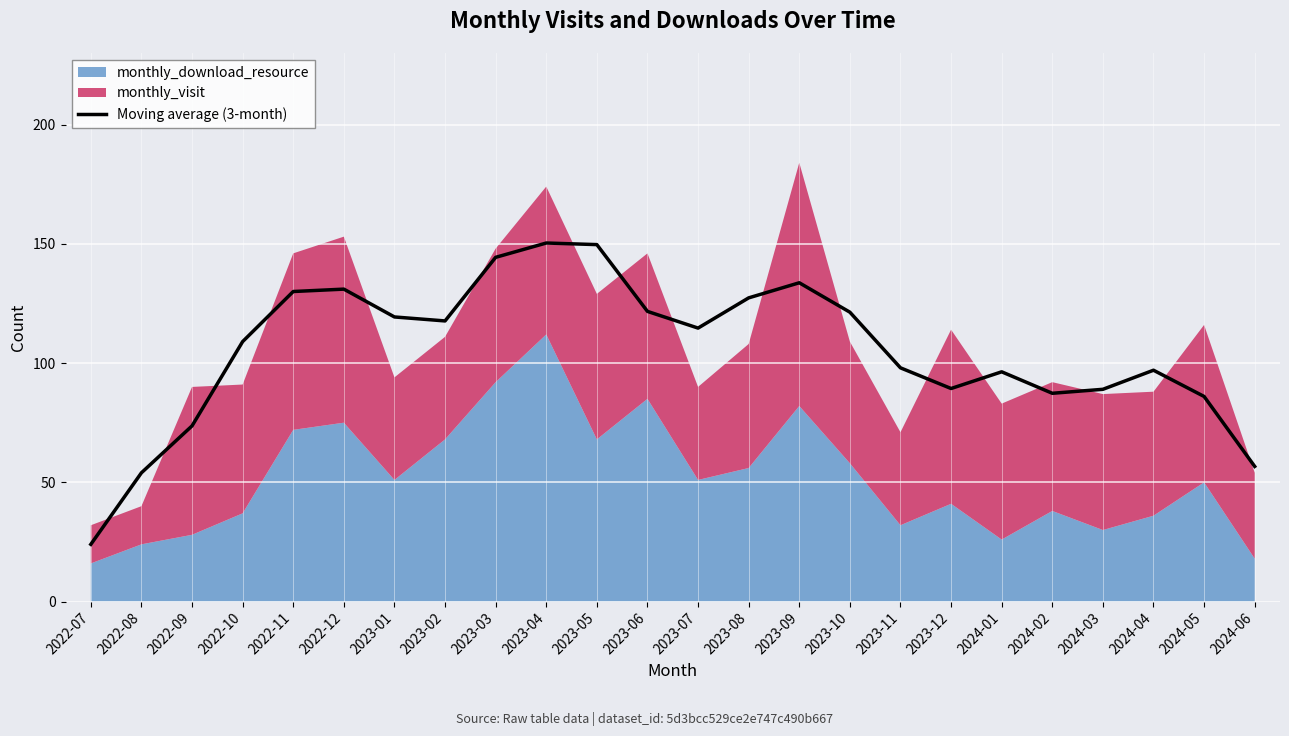

Reading right to left, extract all data points from this chart.

56.7	86.0	97.0	89.0	87.3	96.3	89.3	98.0	121.3	133.7	127.3	114.7	121.7	149.7	150.3	144.3	117.7	119.3	131.0	130.0	109.0	73.7	54.0	24.0